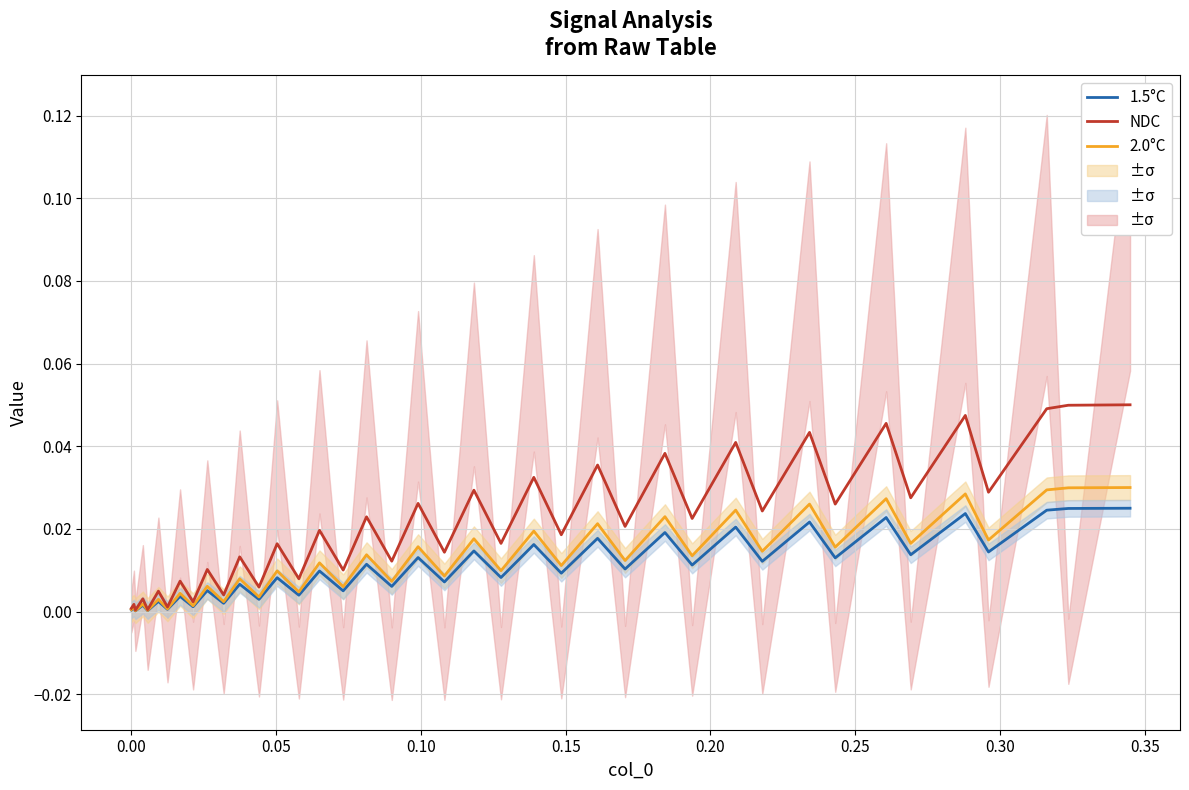

Is the value of NDC at 33 greater than the value of 1.5°C at 28?

Yes